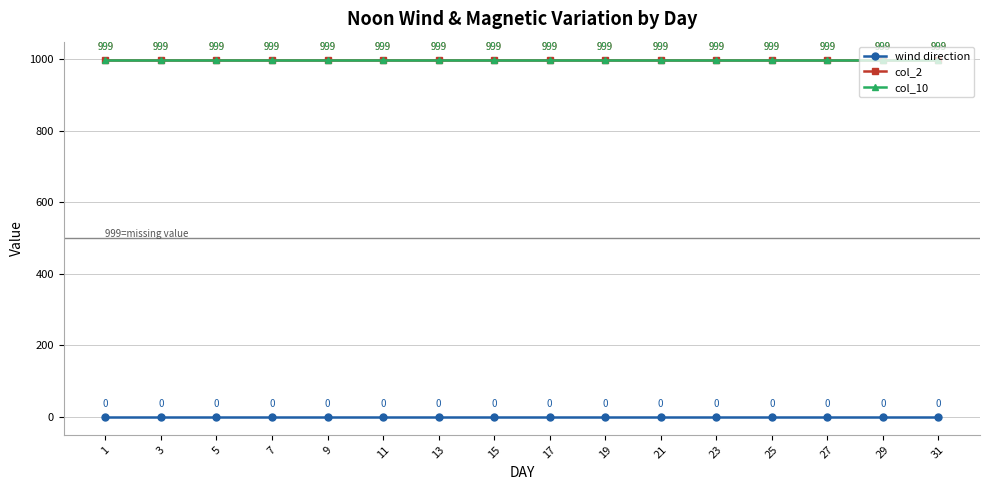

Is this an area chart (filled region under the line)?

No